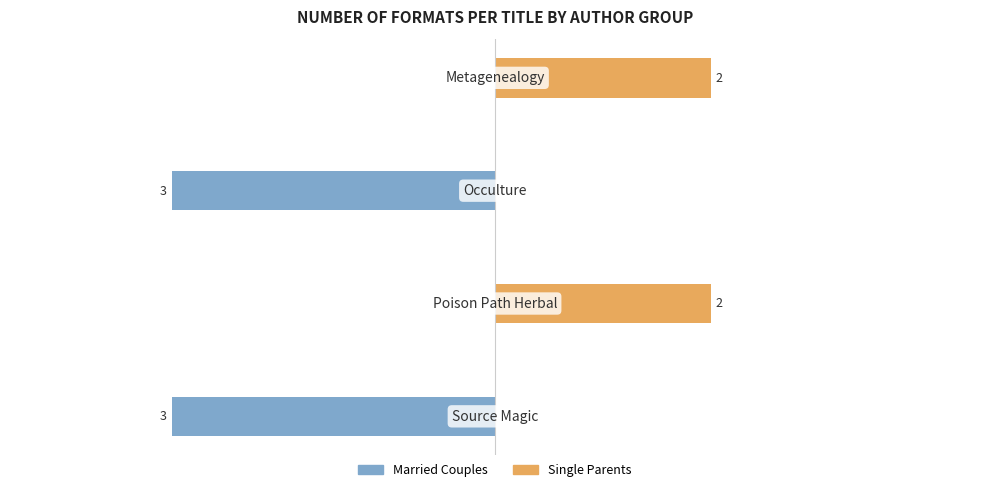

What is the difference between the maximum and second lowest values in the Married Couples series?

3